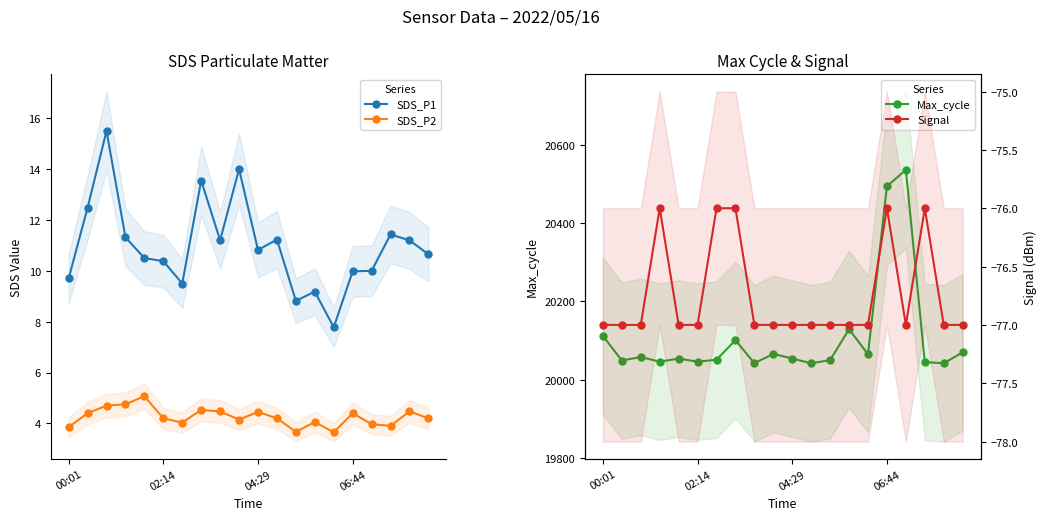

Which series has the widest spread of values?

Max_cycle